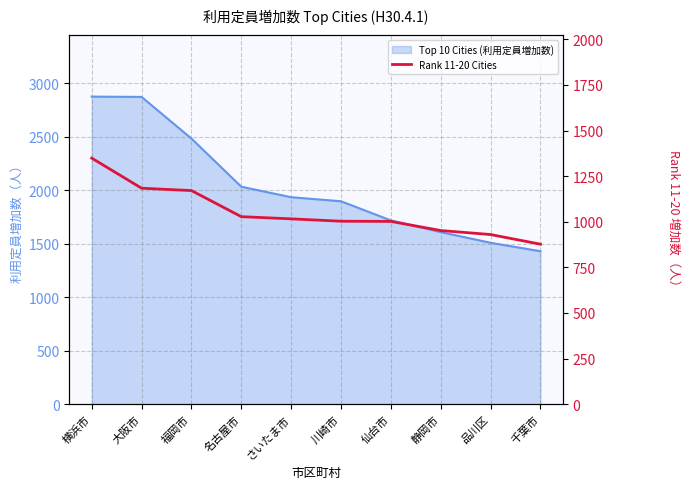

Between 静岡市 and 仙台市, which is larger?

仙台市